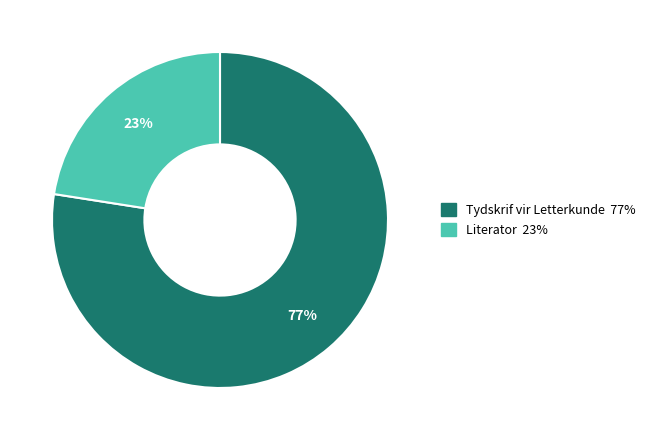

What percentage is the Literator slice, to the nearest percent?

23%